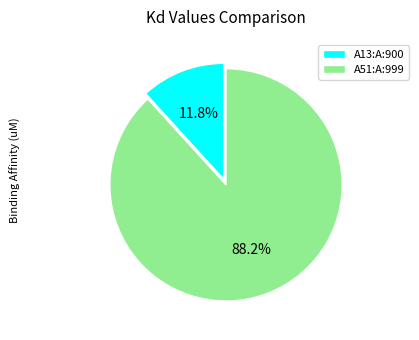

Rank the categories by value from lowest to highest.

A13:A:900, A51:A:999